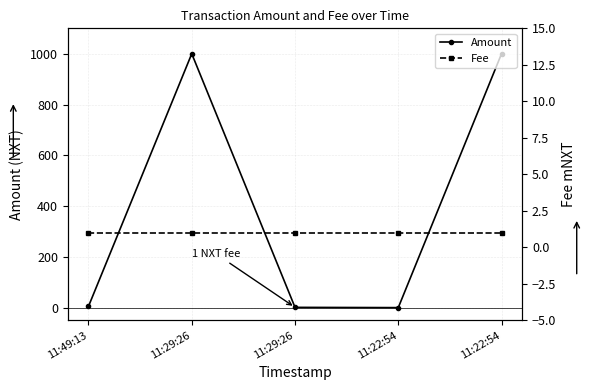

Which series has the largest total across all categories?

Amount